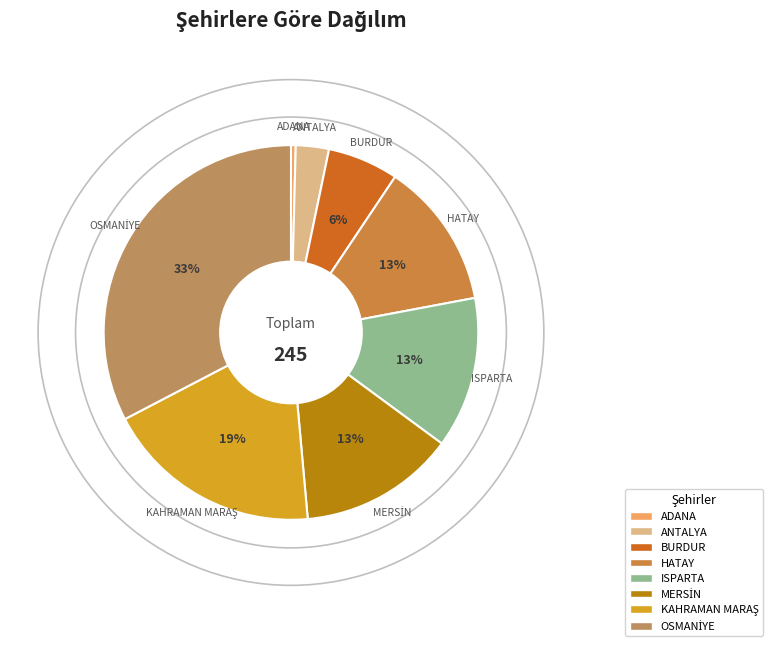

Which slice is the smallest?

ADANA